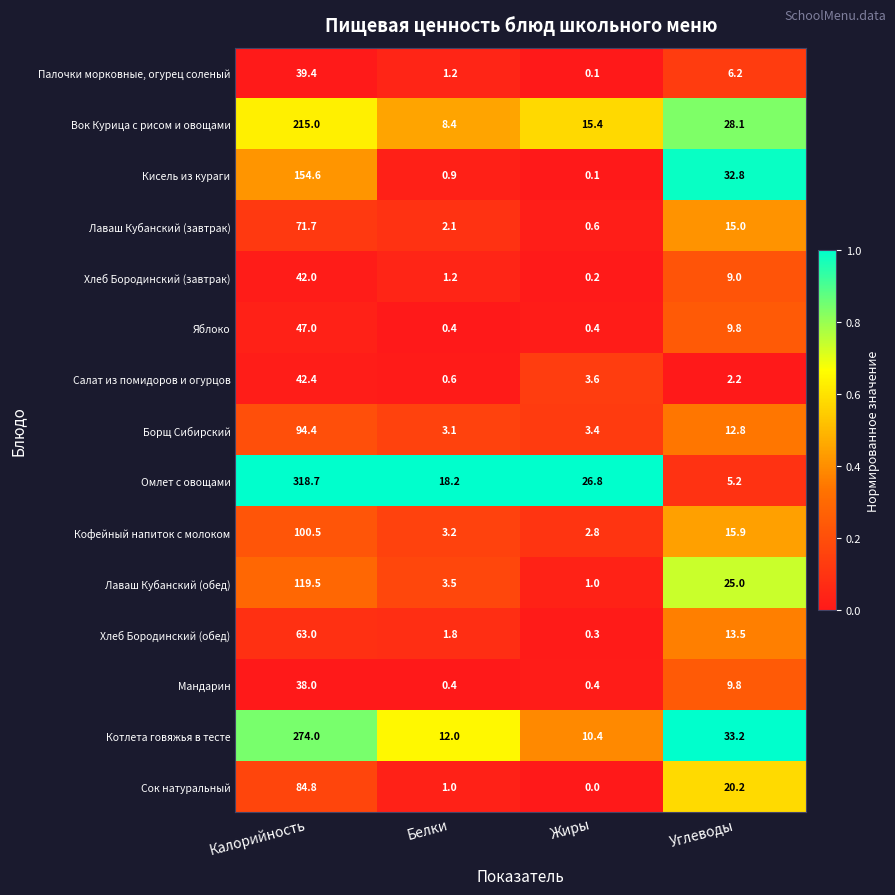

Rank the series by their maximum value, from lowest to highest.

Мандарин, Палочки морковные, огурец соленый, Хлеб Бородинский (завтрак), Салат из помидоров и огурцов, Яблоко, Хлеб Бородинский (обед), Лаваш Кубанский (завтрак), Сок натуральный, Борщ Сибирский, Кофейный напиток с молоком, Лаваш Кубанский (обед), Кисель из кураги, Вок Курица с рисом и овощами, Котлета говяжья в тесте, Омлет с овощами